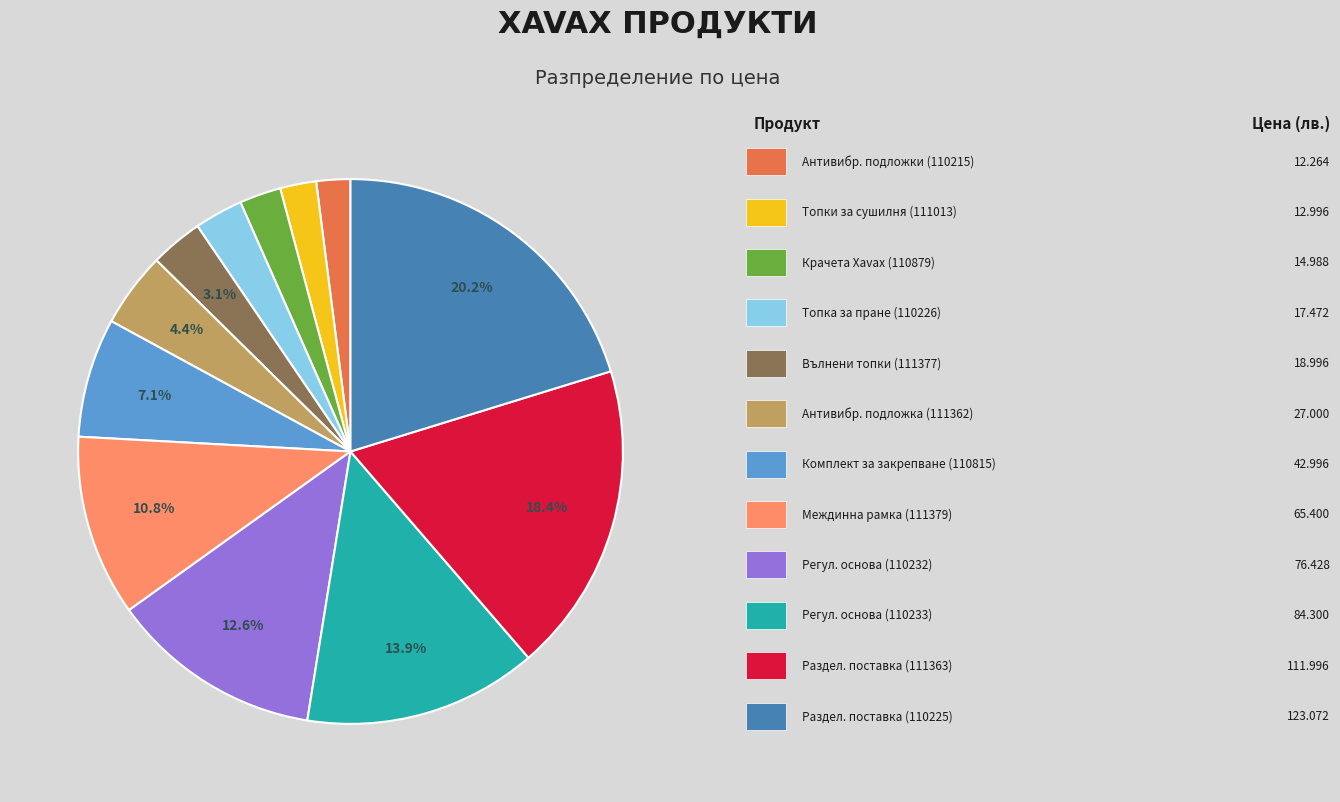

To the nearest percent, what is the average slice percentage?

8%